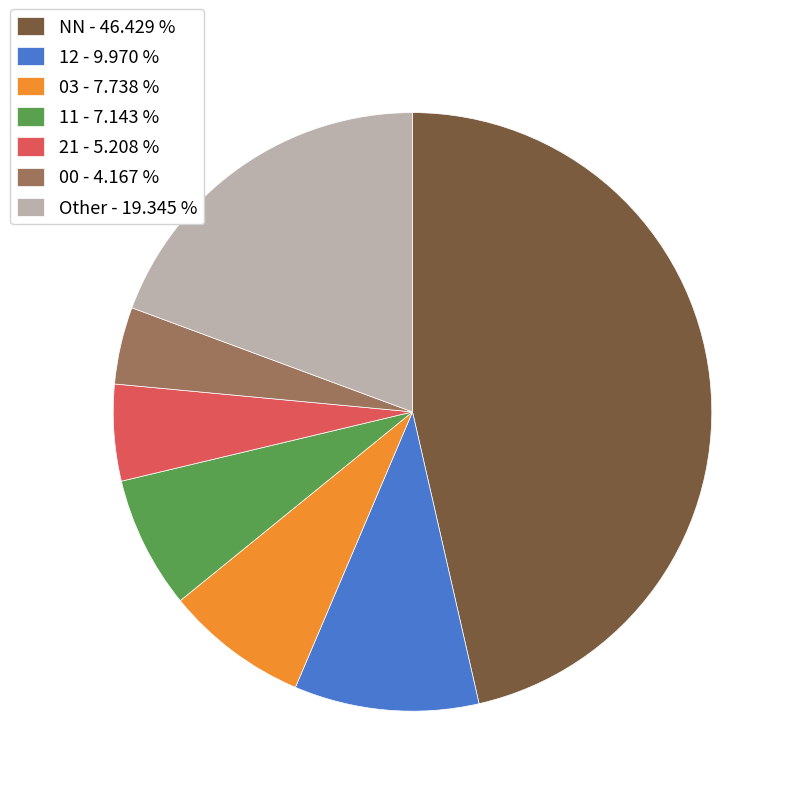

Does any single category account for the majority?

No